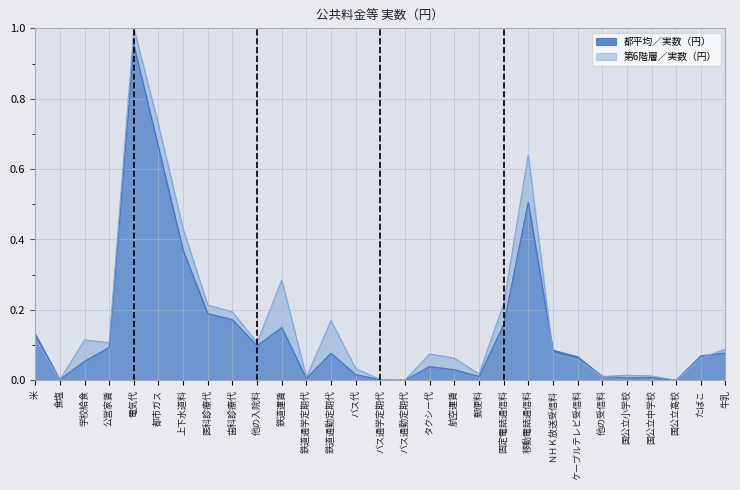

Which label corresponds to the largest value in the chart?

電気代